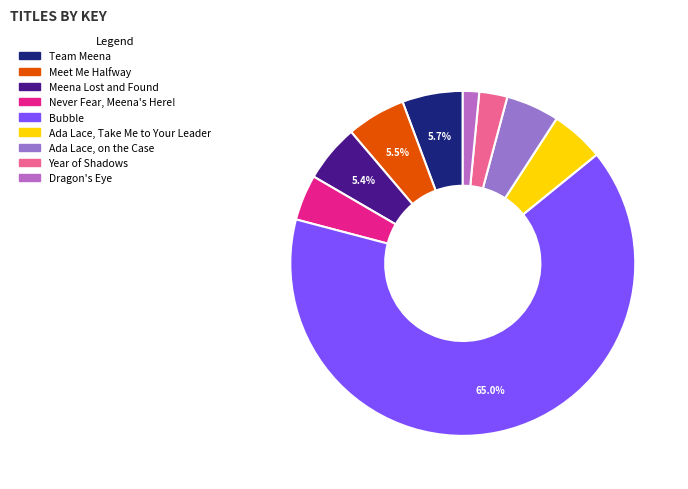

Count the number of slices in the pie.

9